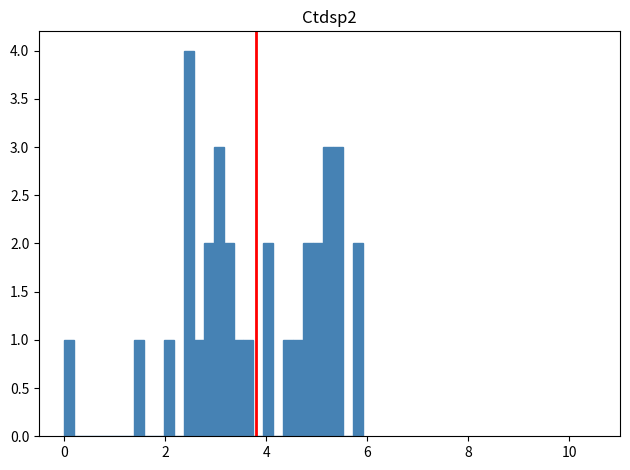

Read against the x-axis, roughly where is the centre of the tallest bar?

2.4